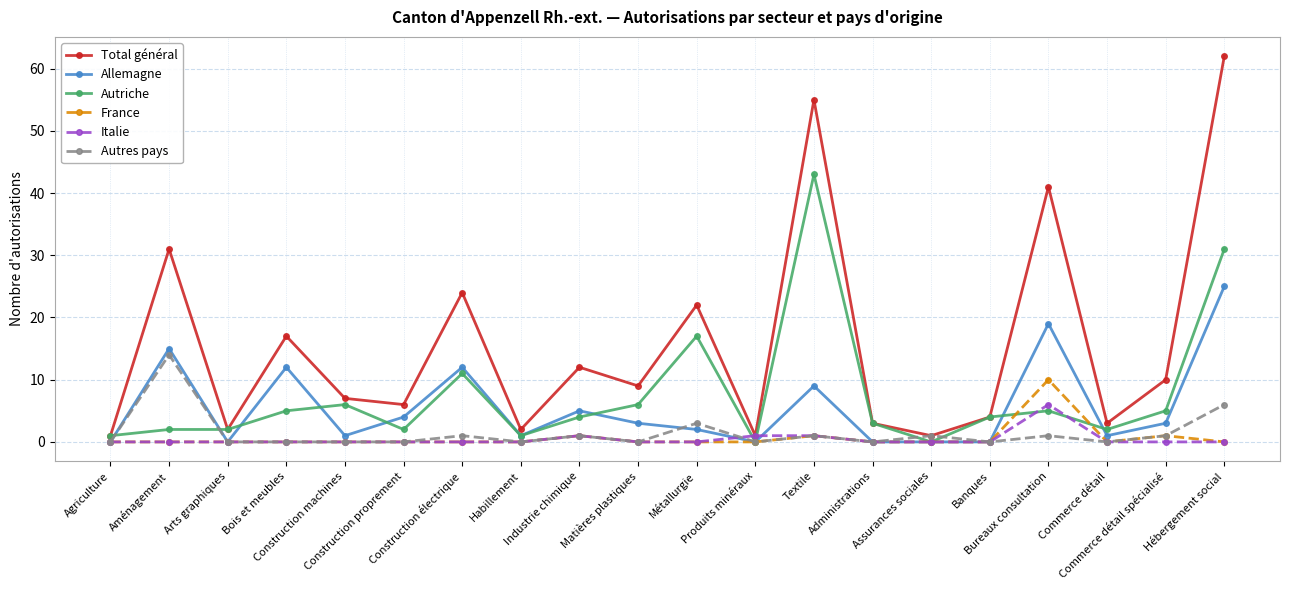

What is the difference between the highest and lowest values at Habillement?

2